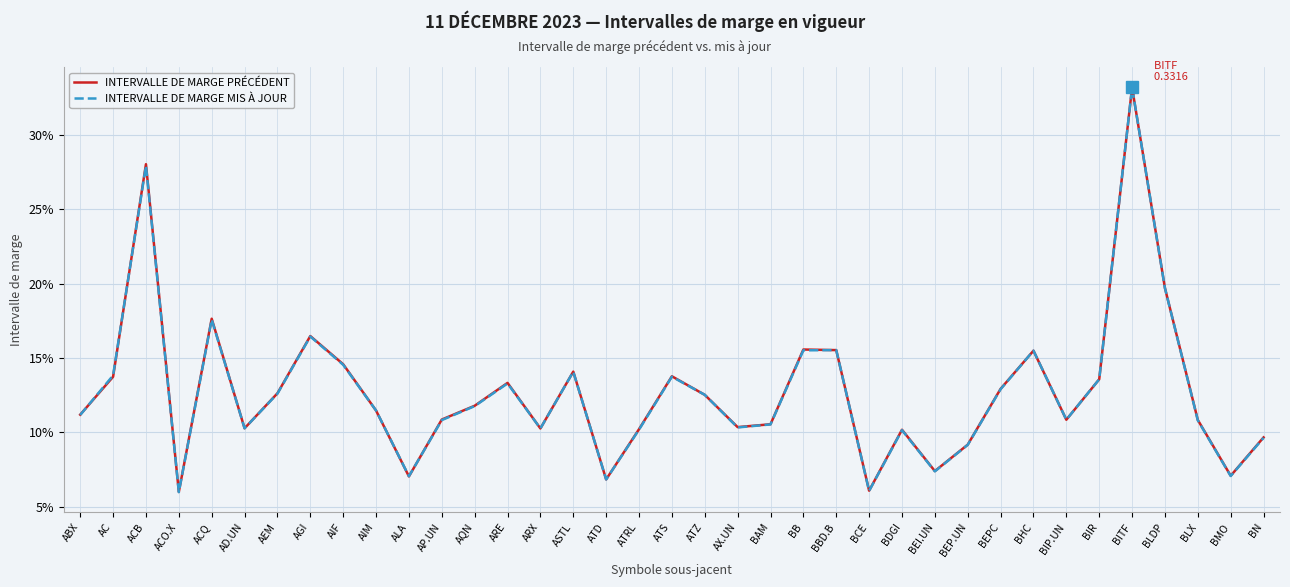

Reading left to right, list all the values displayed in this chart.

INTERVALLE DE MARGE PRÉCÉDENT: 0.1	0.1	0.3	0.1	0.2	0.1	0.1	0.2	0.1	0.1	0.1	0.1	0.1	0.1	0.1	0.1	0.1	0.1	0.1	0.1	0.1	0.1	0.2	0.2	0.1	0.1	0.1	0.1	0.1	0.2	0.1	0.1	0.3	0.2	0.1	0.1	0.1
INTERVALLE DE MARGE MIS À JOUR: 0.1	0.1	0.3	0.1	0.2	0.1	0.1	0.2	0.1	0.1	0.1	0.1	0.1	0.1	0.1	0.1	0.1	0.1	0.1	0.1	0.1	0.1	0.2	0.2	0.1	0.1	0.1	0.1	0.1	0.2	0.1	0.1	0.3	0.2	0.1	0.1	0.1